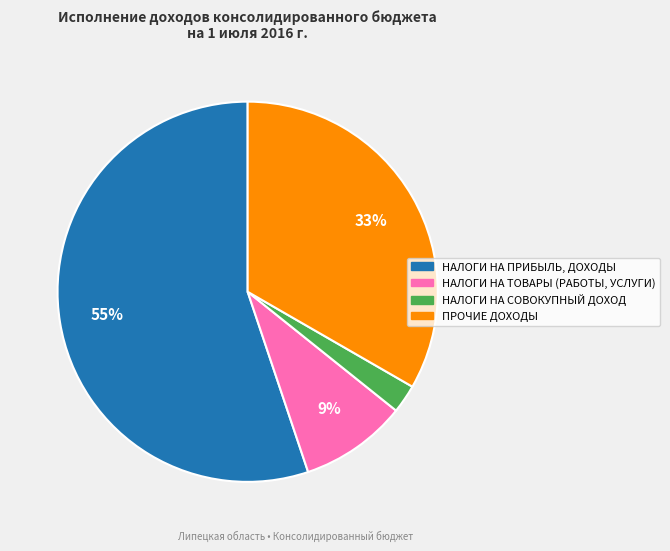

Which category has the biggest portion of the pie?

НАЛОГИ НА ПРИБЫЛЬ, ДОХОДЫ